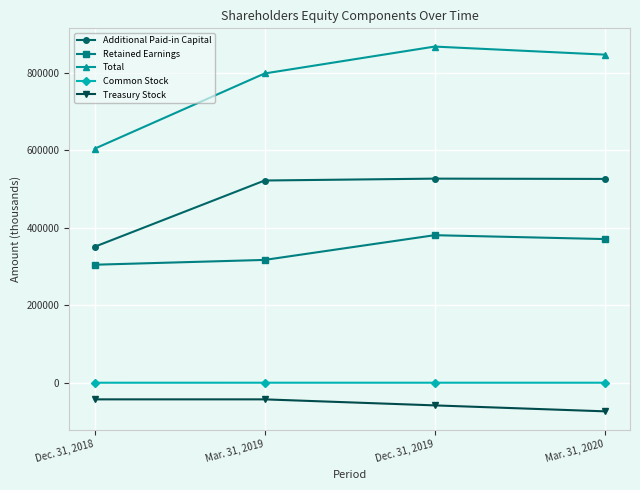

True or false: Additional Paid-in Capital and Total intersect in this chart.

False